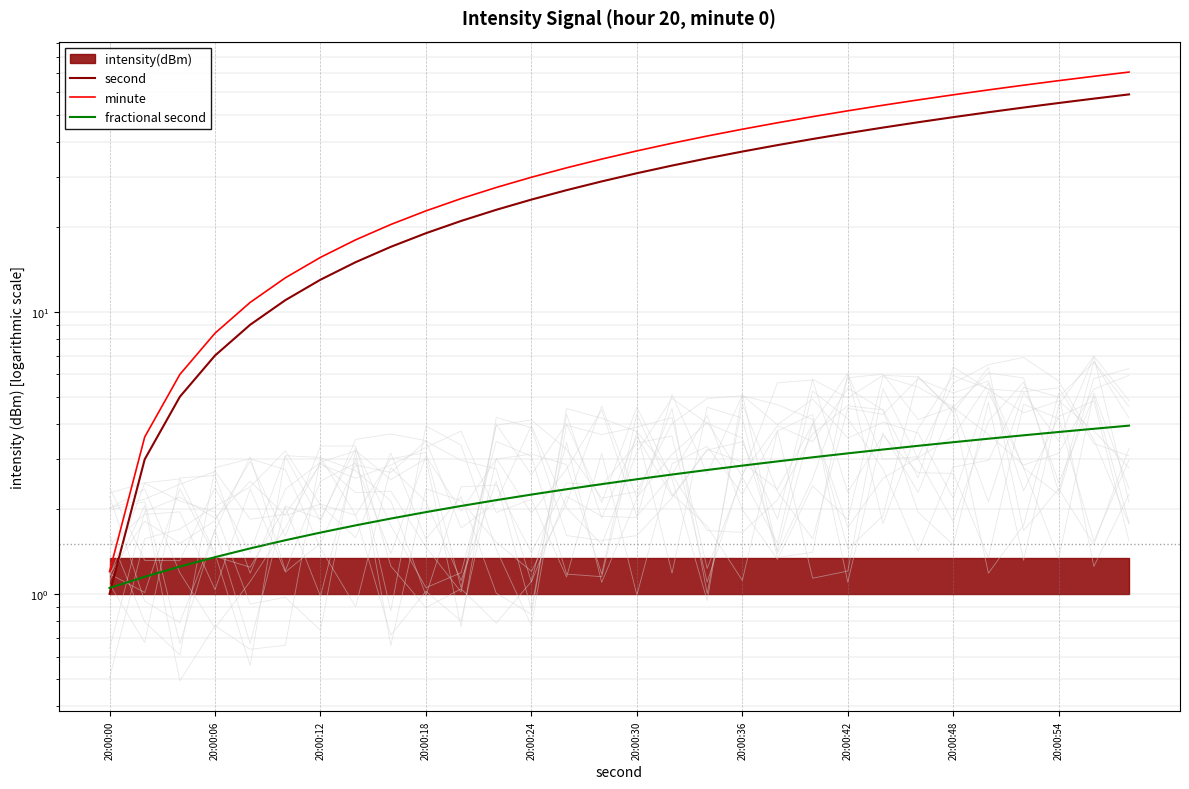

What is the average value of the minute series?

36.0